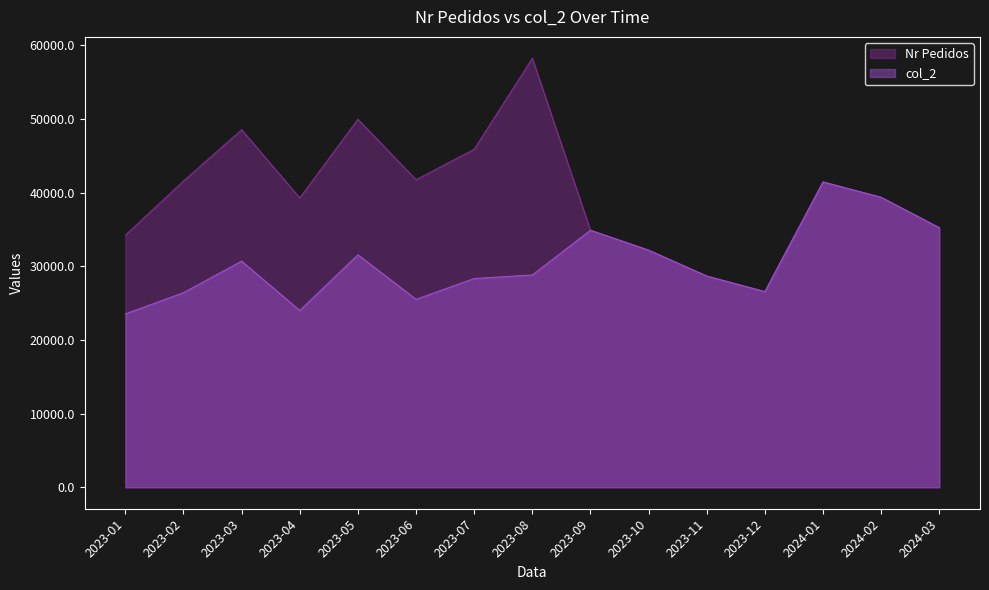

What is the difference between the highest and lowest values at 2023-02?

15155